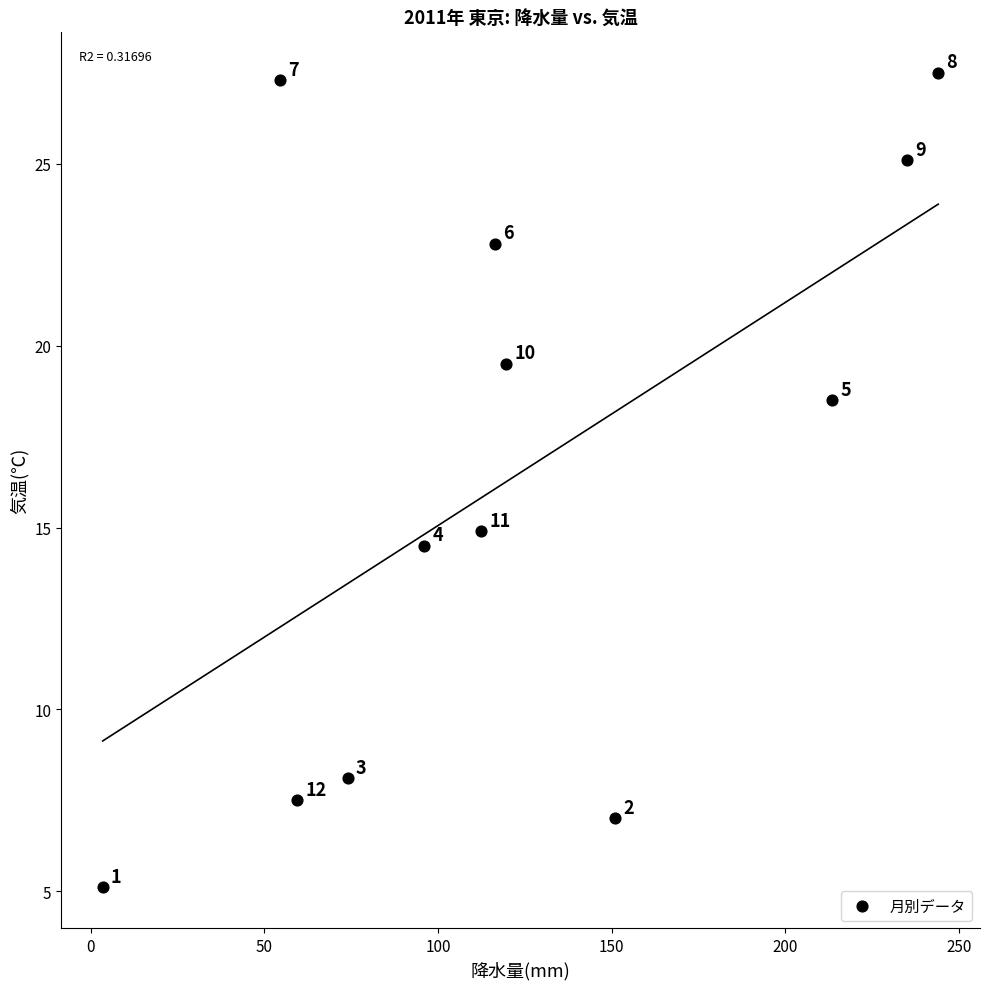

What is the range of Y values (max minus min)?

22.4